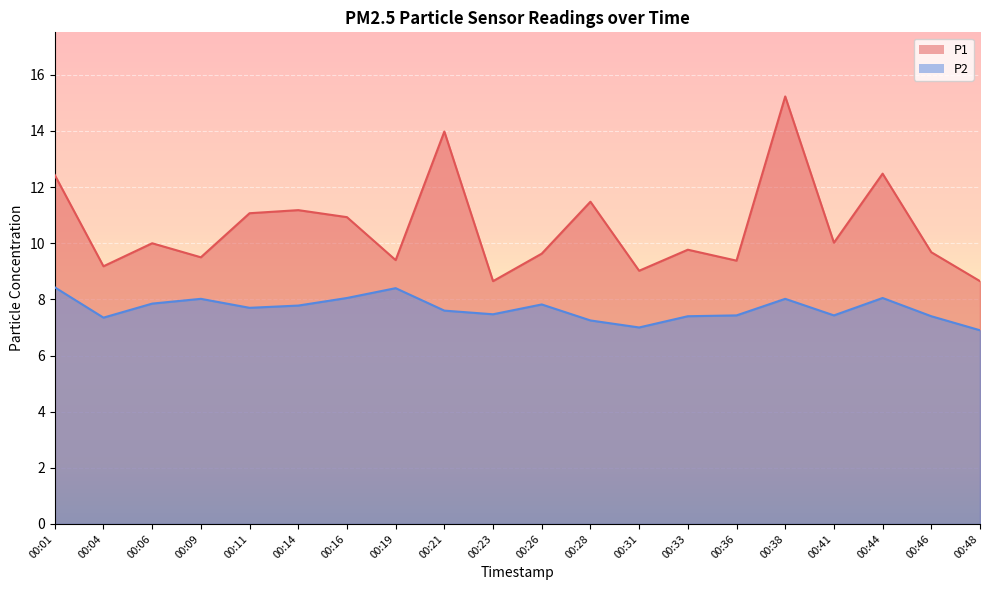

True or false: P1 and P2 intersect in this chart.

False